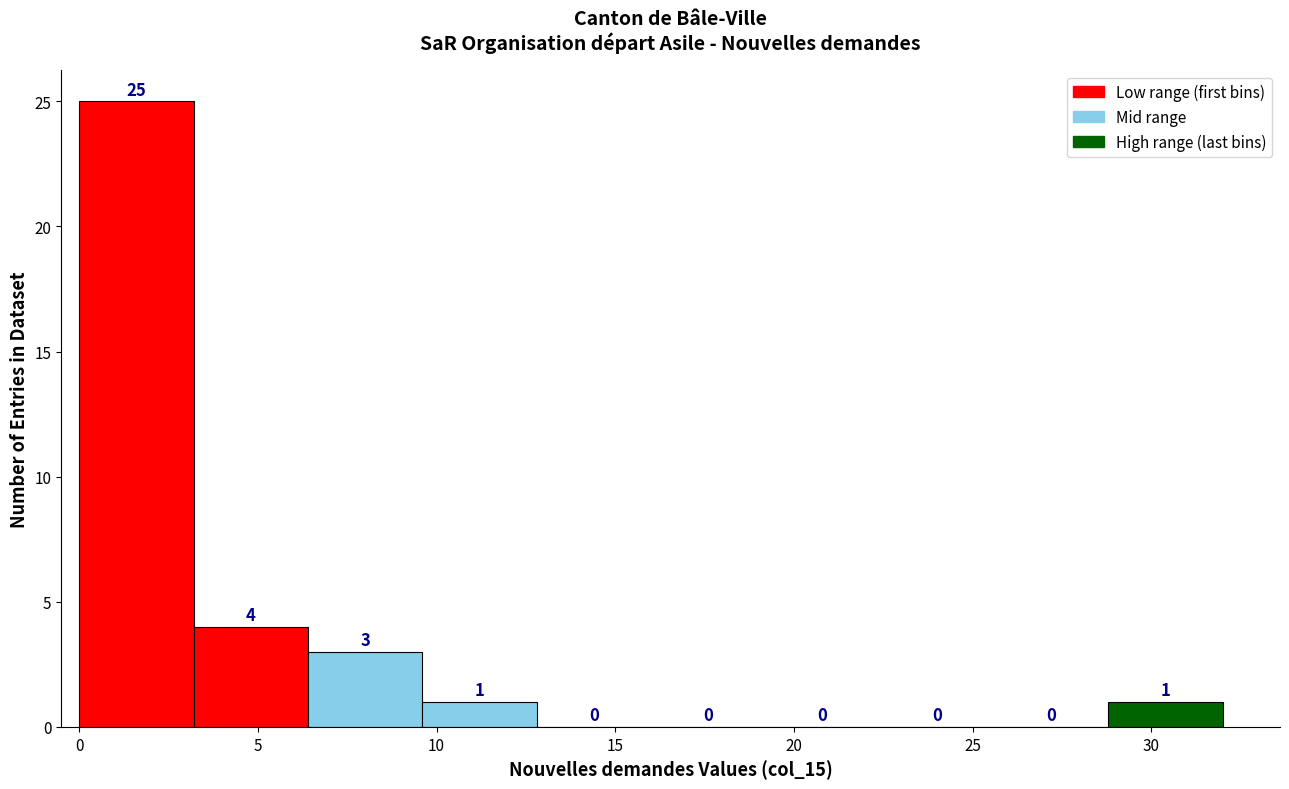

Which range on the x-axis has the tallest bar?

0.0 to 3.2